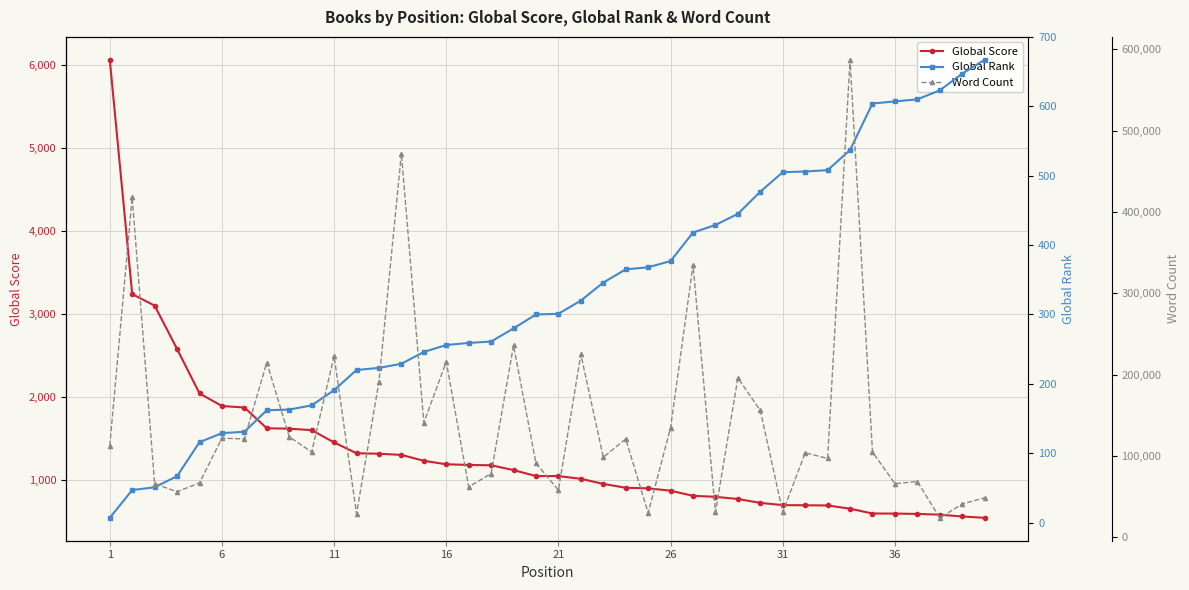

What is the difference between the maximum and minimum values in the Global Rank series?

660